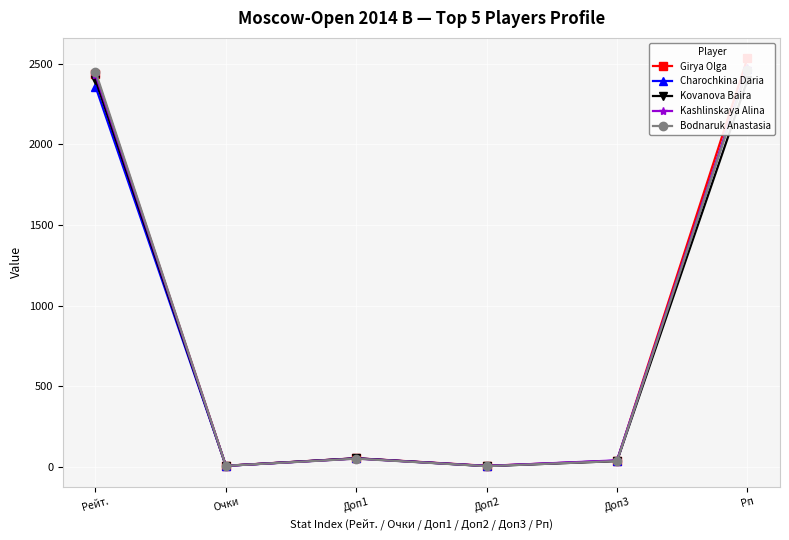

How many distinct data groups are displayed?

5